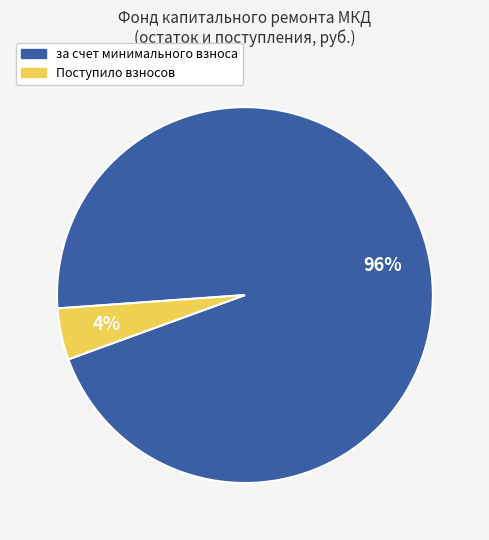

Does any single category account for the majority?

Yes